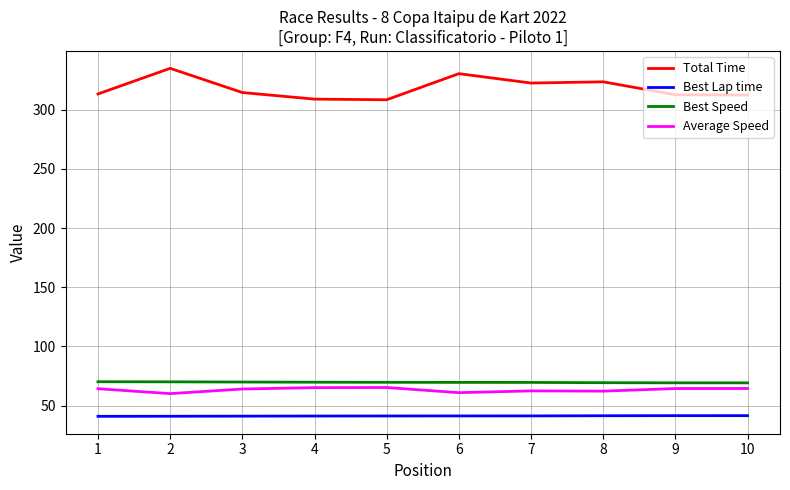

What is the total value across all series at 10?

487.8